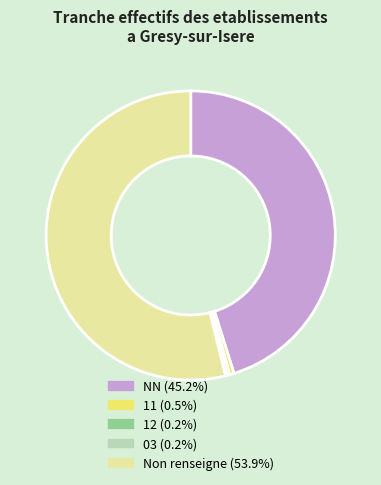

Does any single category account for the majority?

Yes